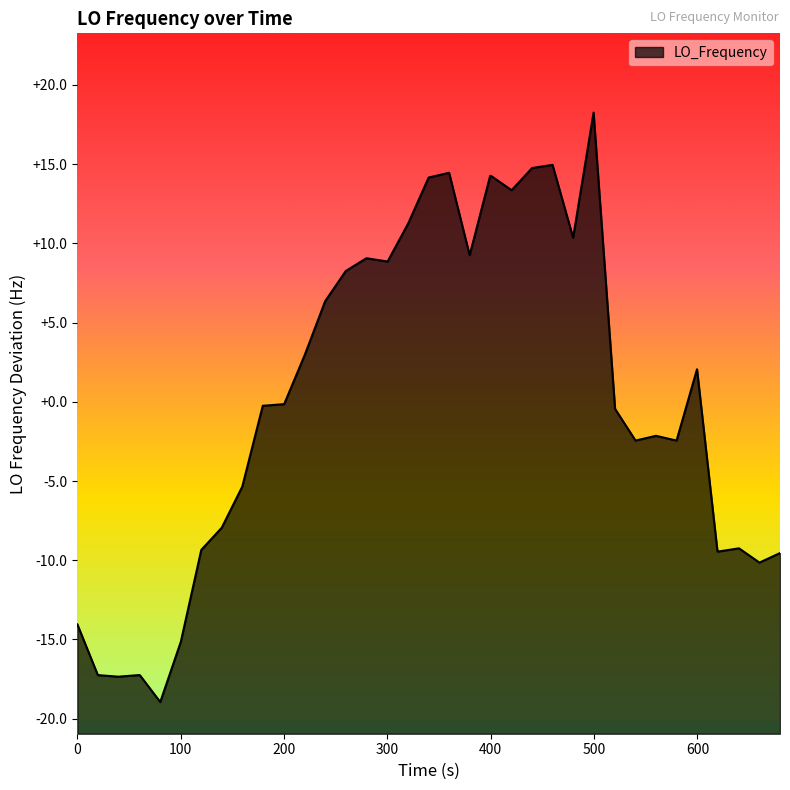

What is the difference between the maximum and minimum values?

37.2